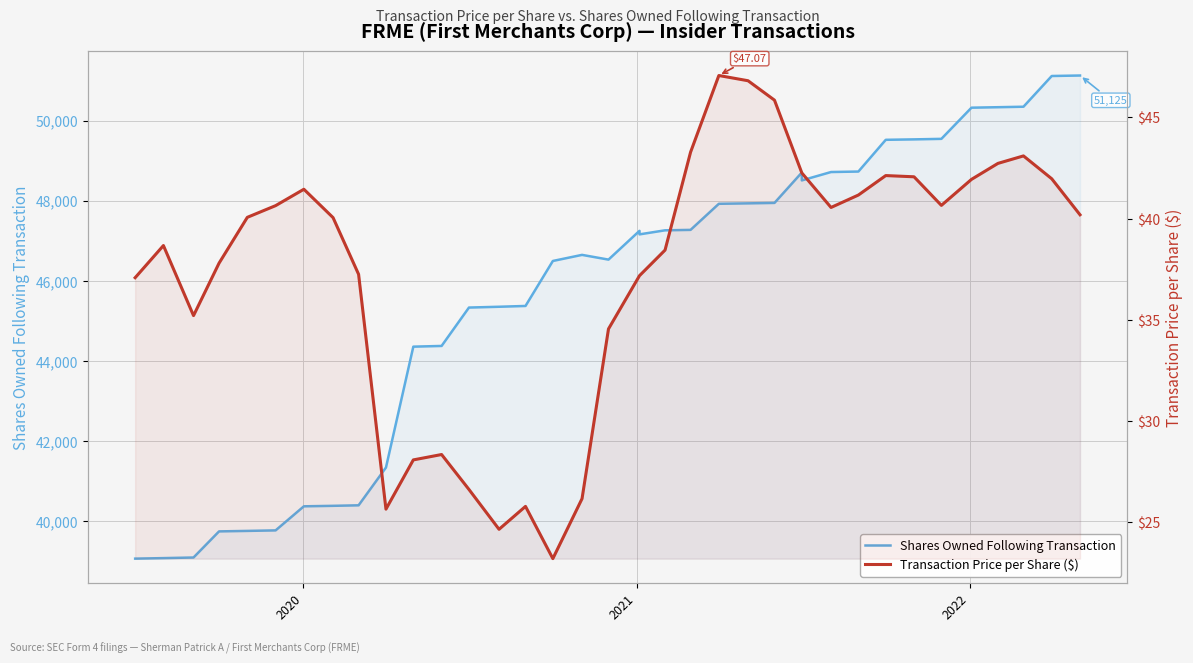

Rank the series by their maximum value, from highest to lowest.

Shares Owned Following Transaction, Transaction Price per Share ($)